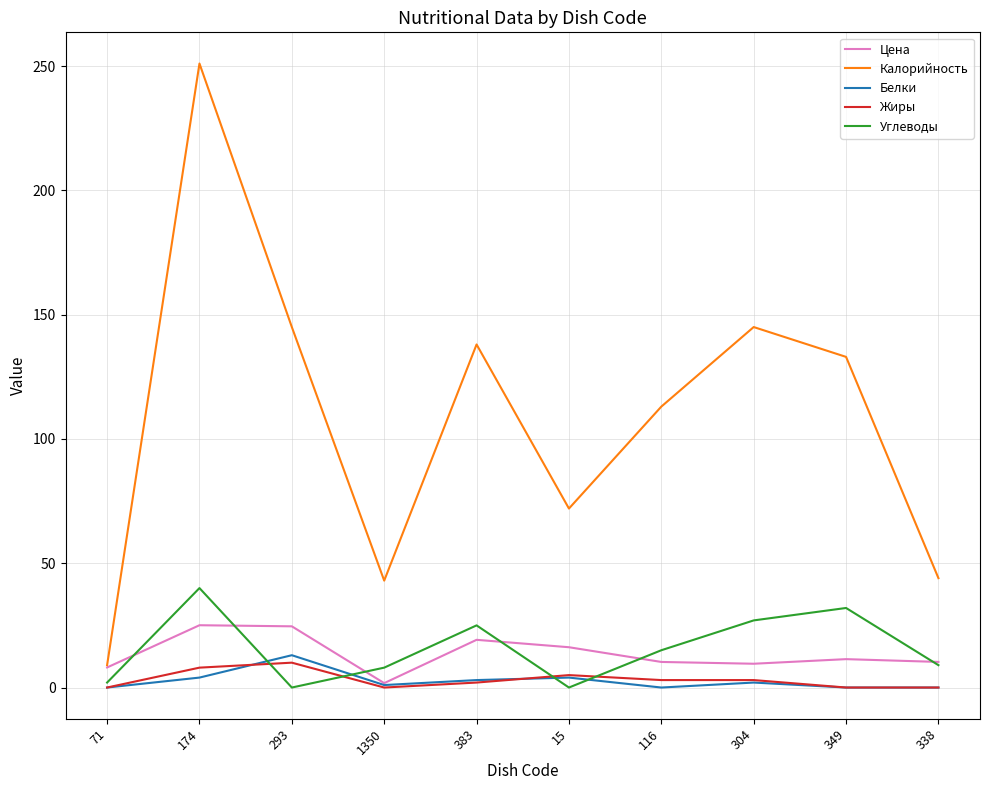

At which category is the sum across all series the highest?

174